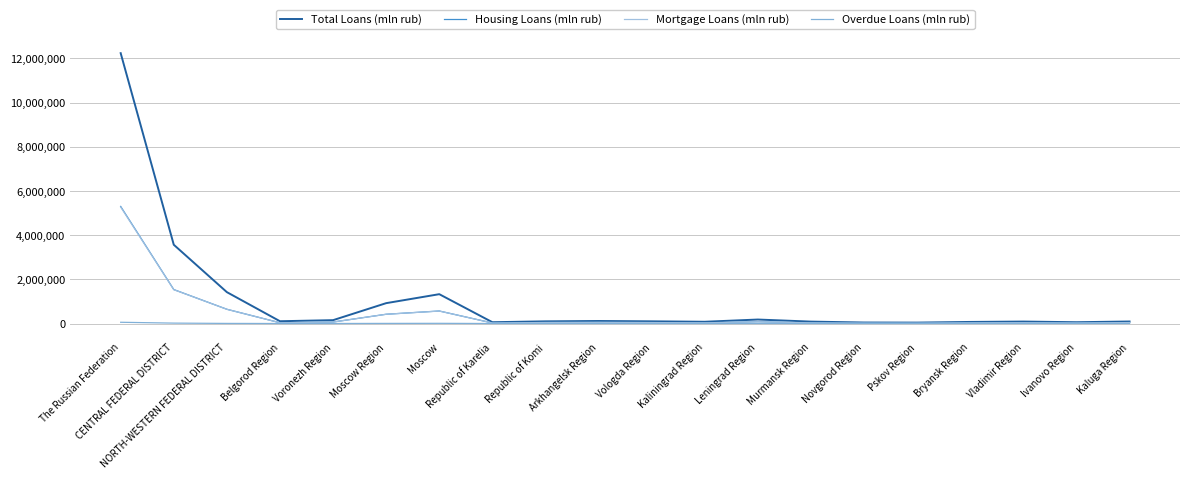

What is the value of the Mortgage Loans (mln rub) point at the 5th from the left?

67090